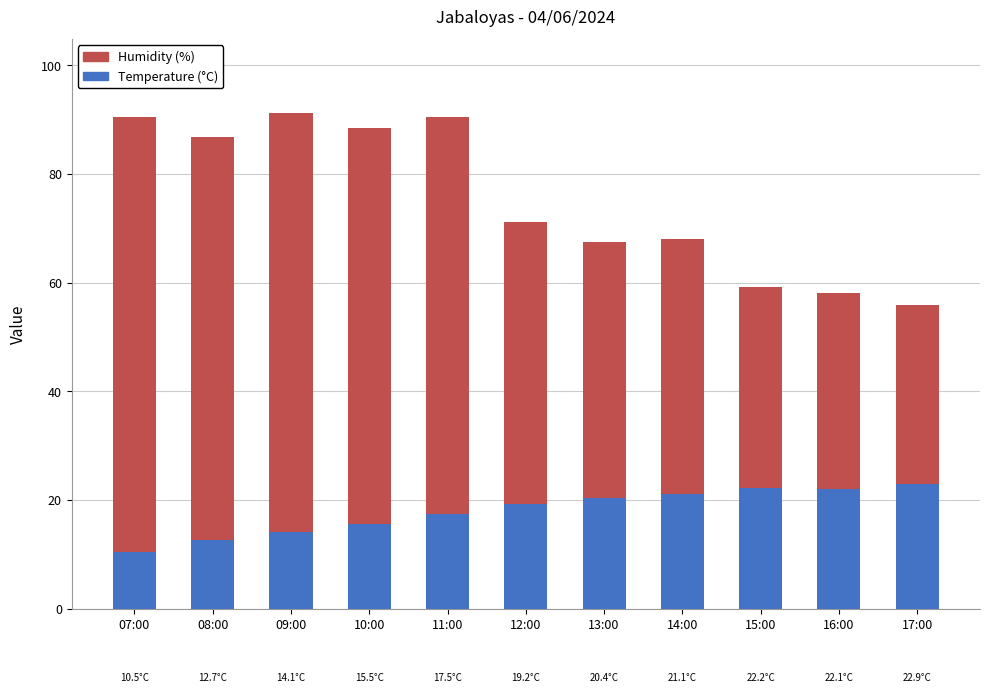

What is the total value across all series at 10:00?

88.5